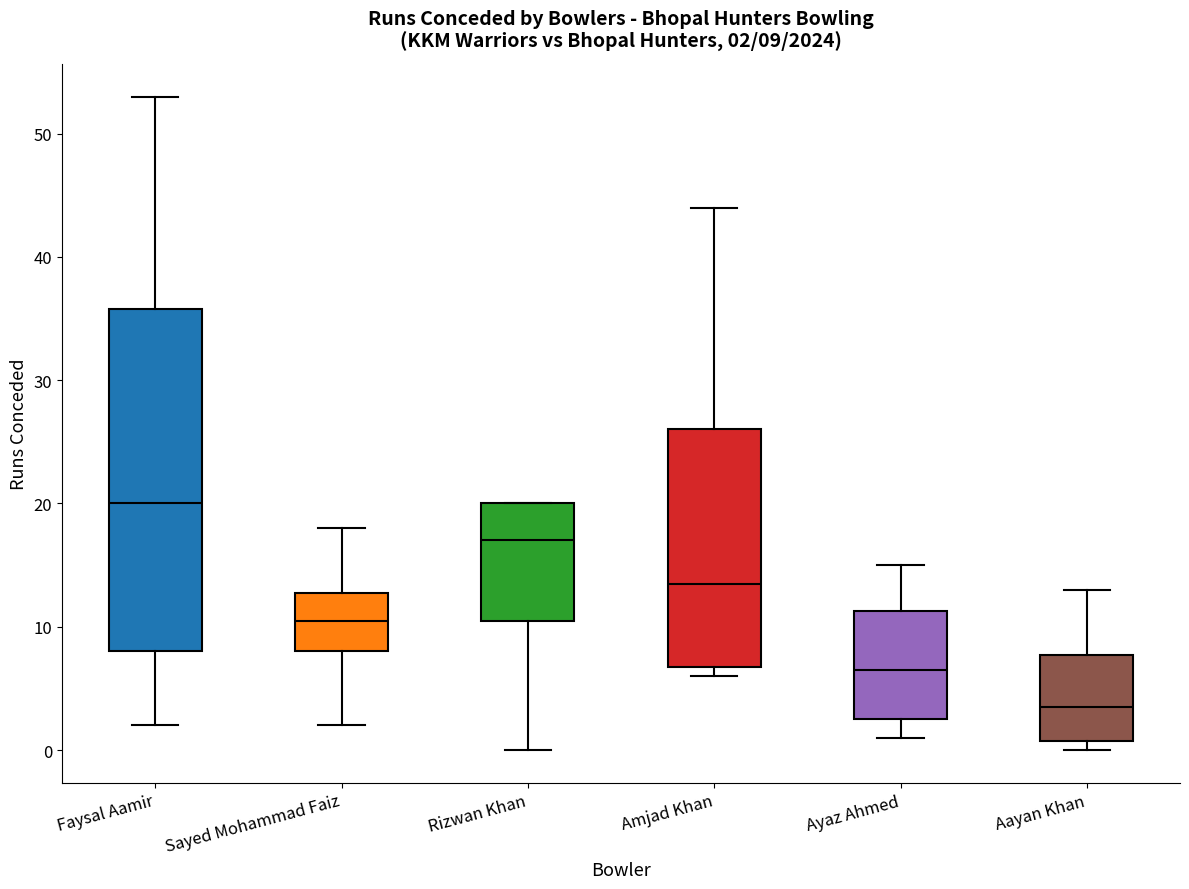

Which box is the tallest, from its lower edge to its upper edge?

Faysal Aamir